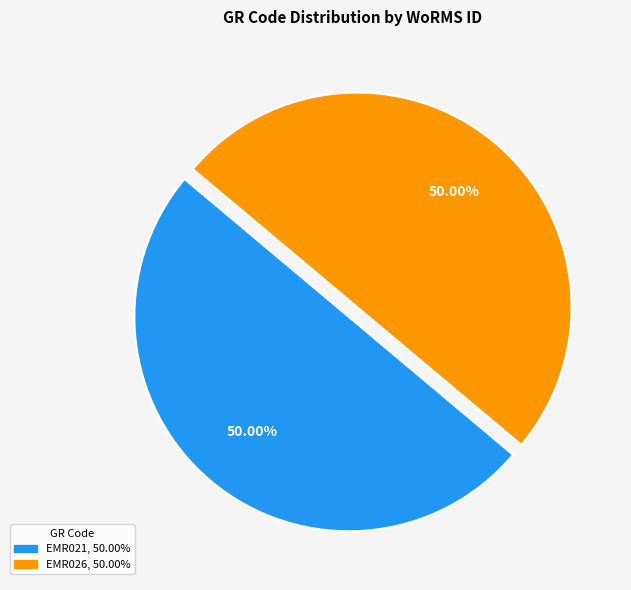

Combined, do EMR021 and EMR026 account for over 50%?

Yes